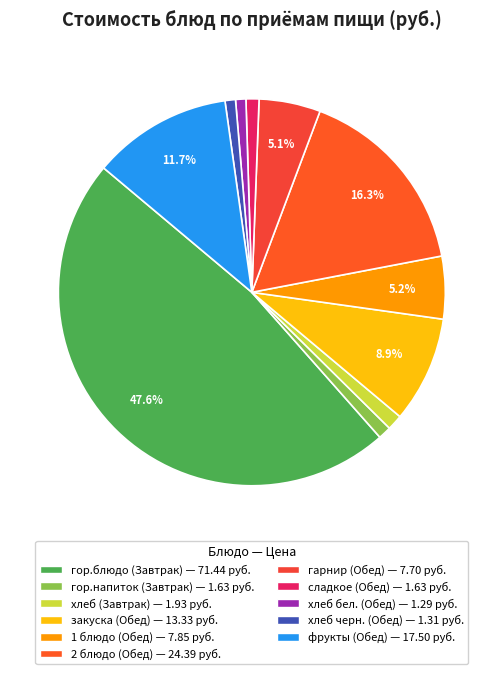

To the nearest percent, what portion does гарнир (Обед) represent?

5%